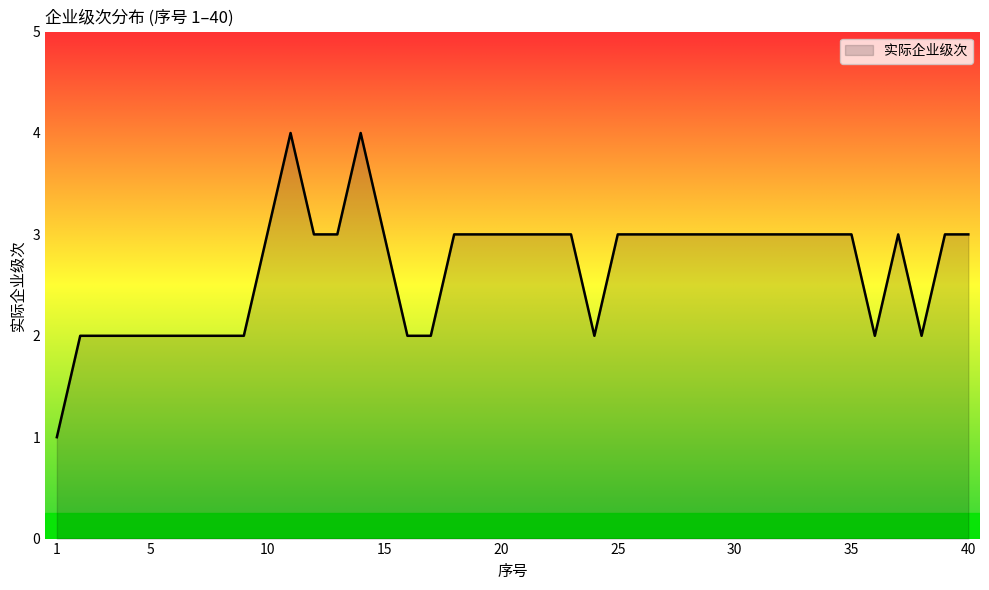

What is the difference between the maximum and minimum values?

3